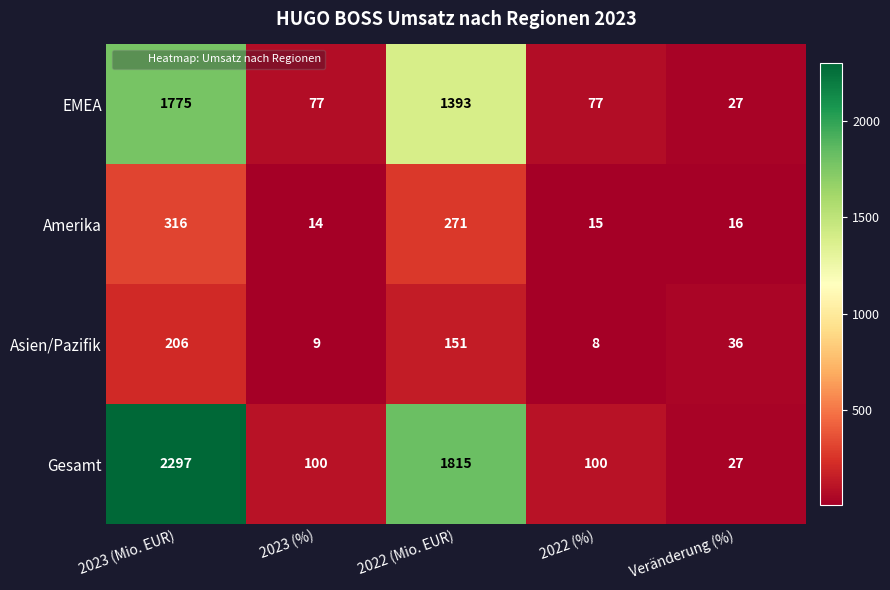

Reading left to right, what are all the values shown in this chart?

EMEA: 1775	77	1393	77	27
Amerika: 316	14	271	15	16
Asien/Pazifik: 206	9	151	8	36
Gesamt: 2297	100	1815	100	27